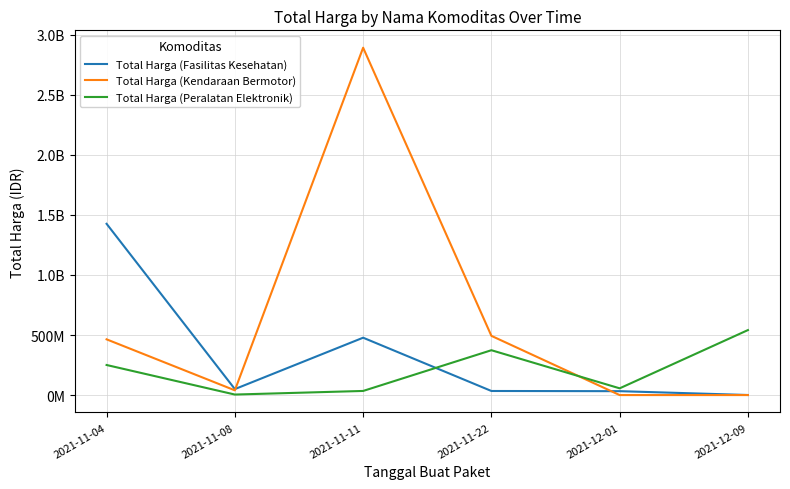

The value of Total Harga (Fasilitas Kesehatan) at 2021-12-09 is 577875. True or false?

True